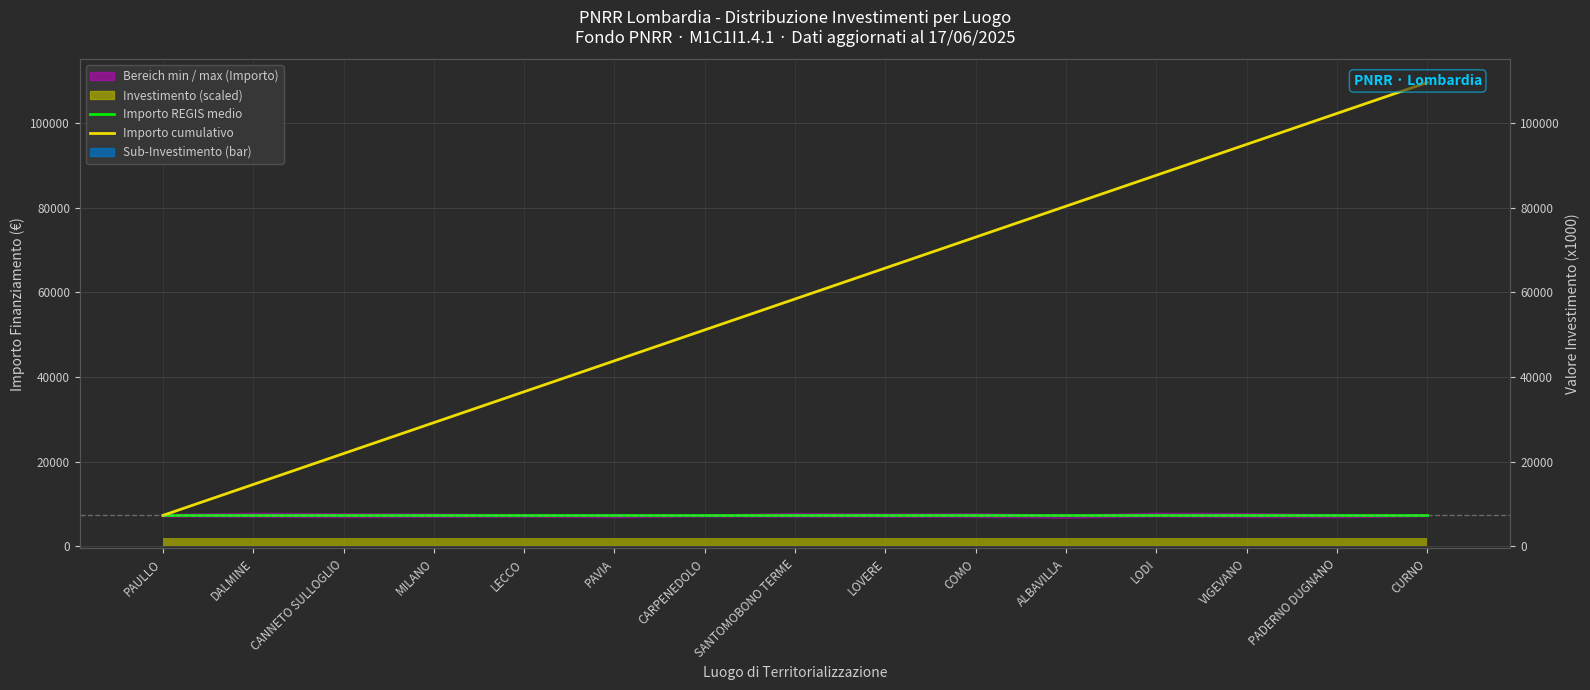

List the labels in order of Sub-Investimento (bar) value, smallest first.

PAULLO, DALMINE, CANNETO SULLOGLIO, MILANO, LECCO, PAVIA, CARPENEDOLO, SANTOMOBONO TERME, LOVERE, COMO, ALBAVILLA, LODI, VIGEVANO, PADERNO DUGNANO, CURNO